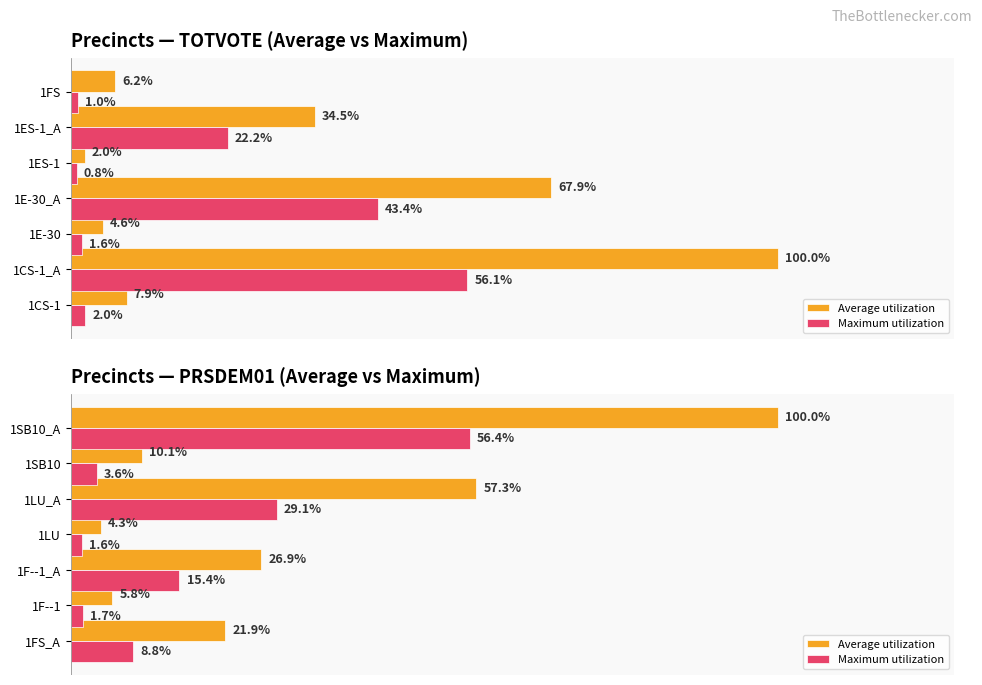

How many groups of bars are there?

7